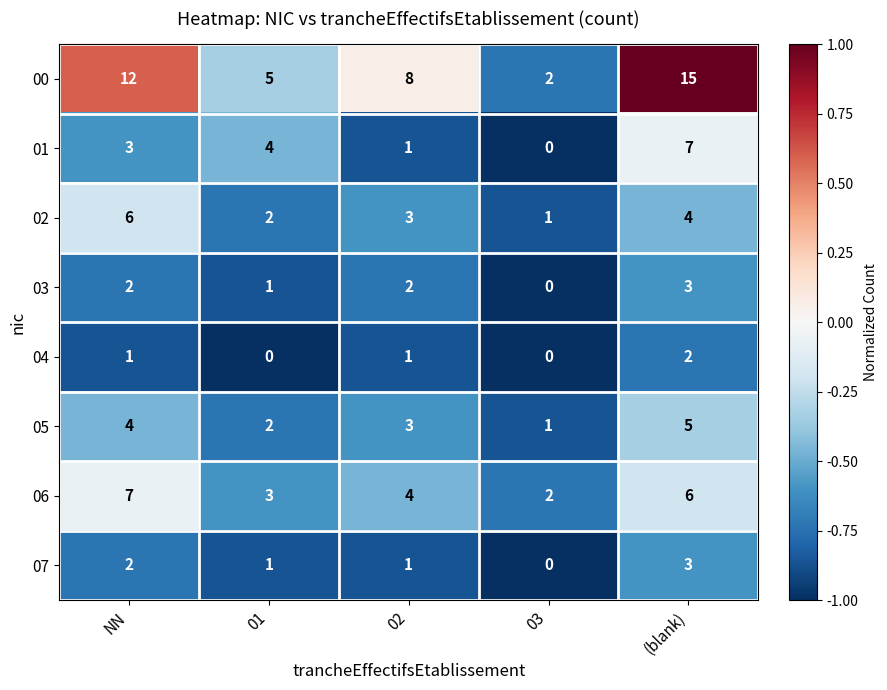

Which category has the highest value across all series?

(blank)